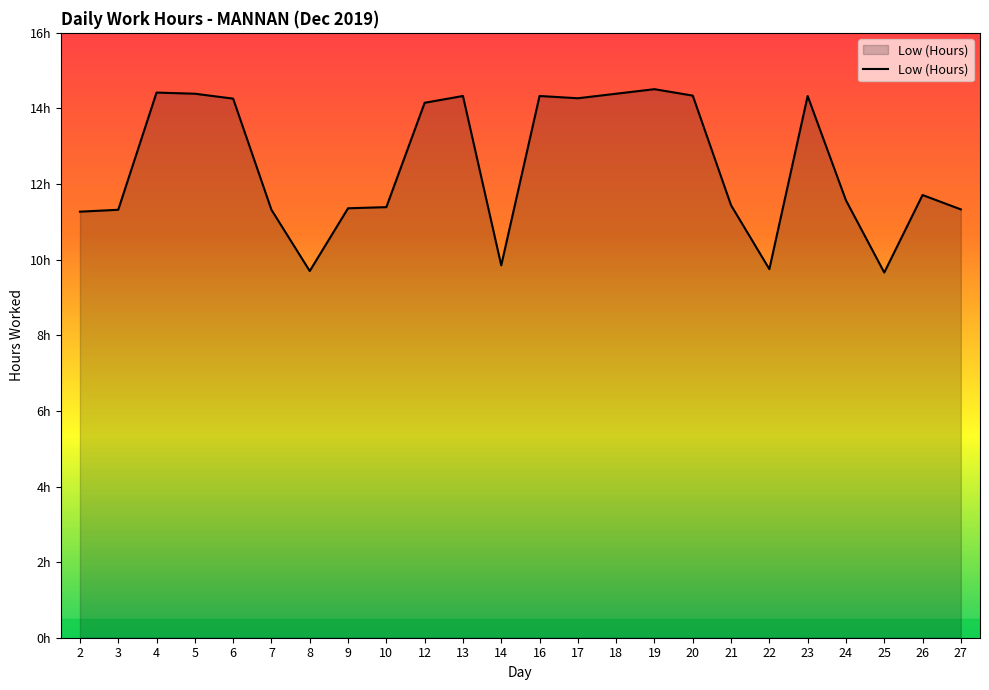

Is this an area chart (filled region under the line)?

Yes